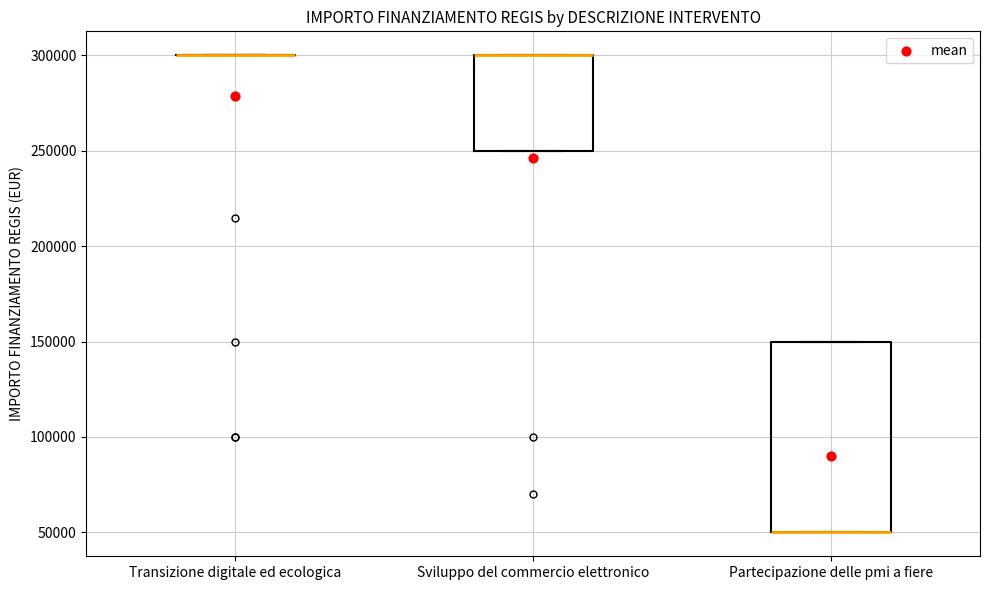

Where is the upper edge of the box for Sviluppo del commercio elettronico on the y-axis? The values are not printed on the chart, so give them approximately, as read against the axis.

300000